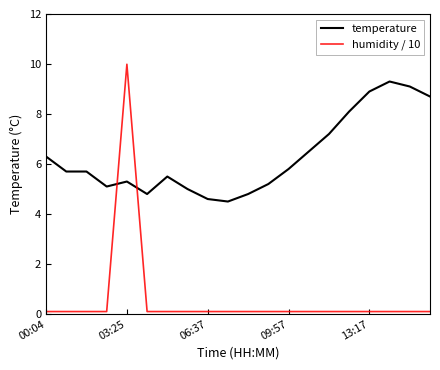

Rank the series by their average value, from highest to lowest.

temperature, humidity / 10